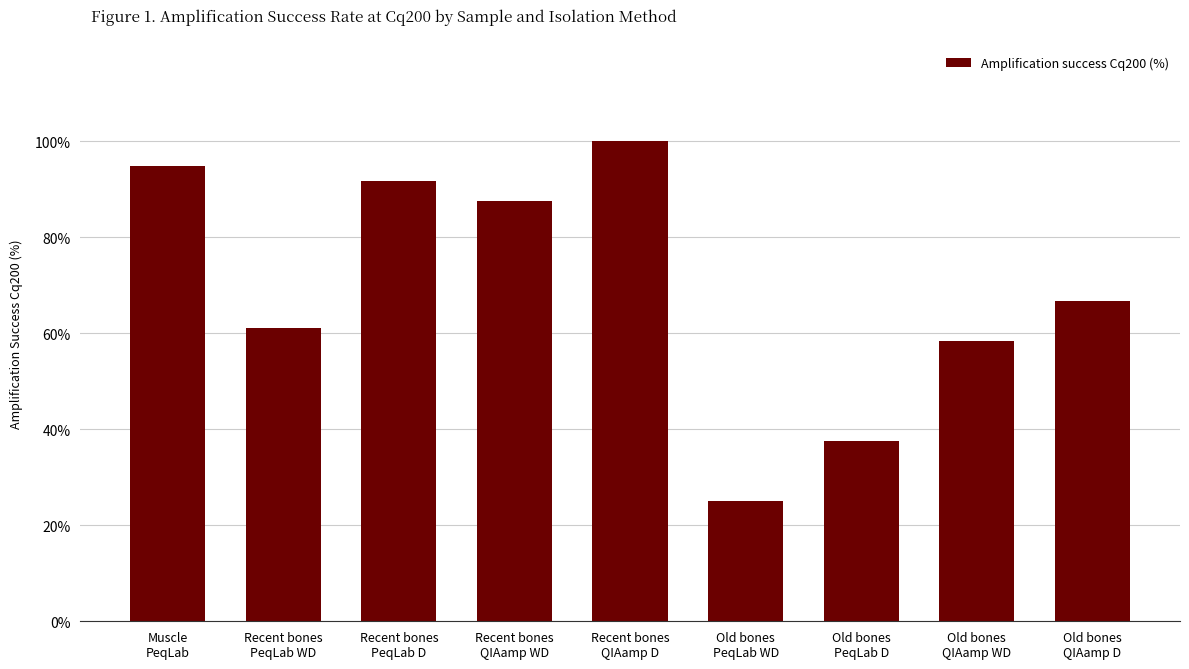

Reading right to left, transcribe all the data shown in this chart.

66.7	58.3	37.5	25.0	100.0	87.5	91.7	61.1	94.7